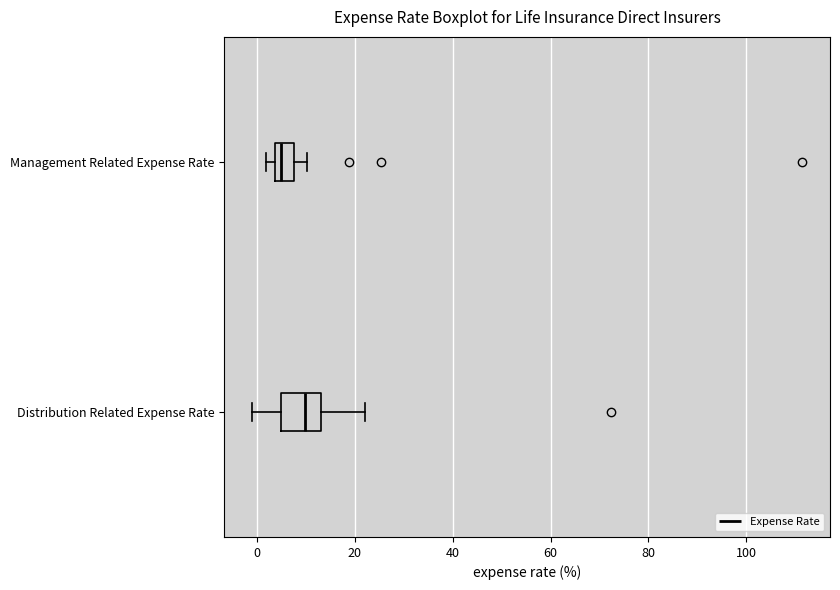

Reading bottom to top, read every box against the x-axis: the position of its median line, the range the box covers, and the ends of its whiskers. The values are not printed on the chart, so give them approximately, as read against the axis.

Distribution Related Expense Rate: median 10, box 4 to 14, whiskers -2 to 22
Management Related Expense Rate: median 4 (just right of the box's left edge), box 4 to 8, whiskers 2 to 10